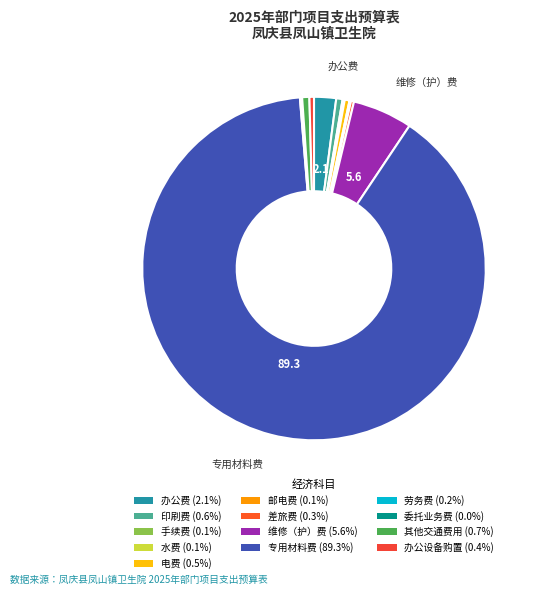

To the nearest percent, what is the average slice percentage?

8%